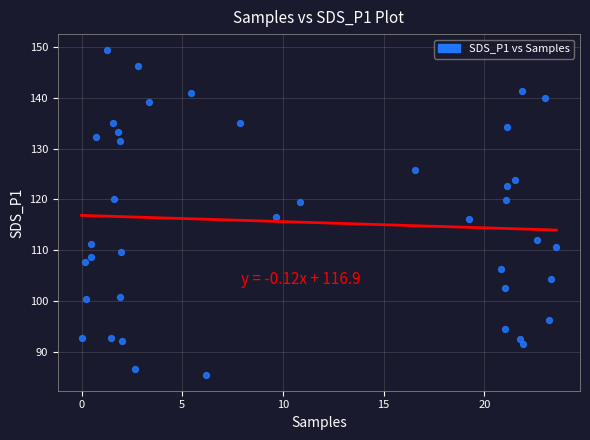

What is the range of X values (max minus min)?

23.6